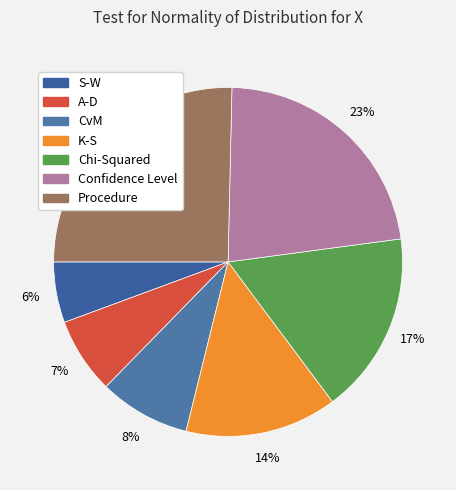

Which has a higher value, S-W or K-S?

K-S